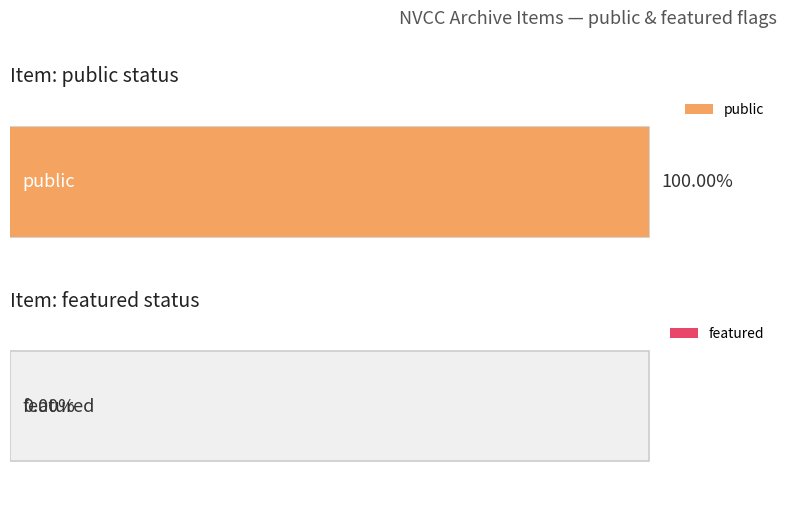

At 120, list the series in order from largest to smallest.

public, featured